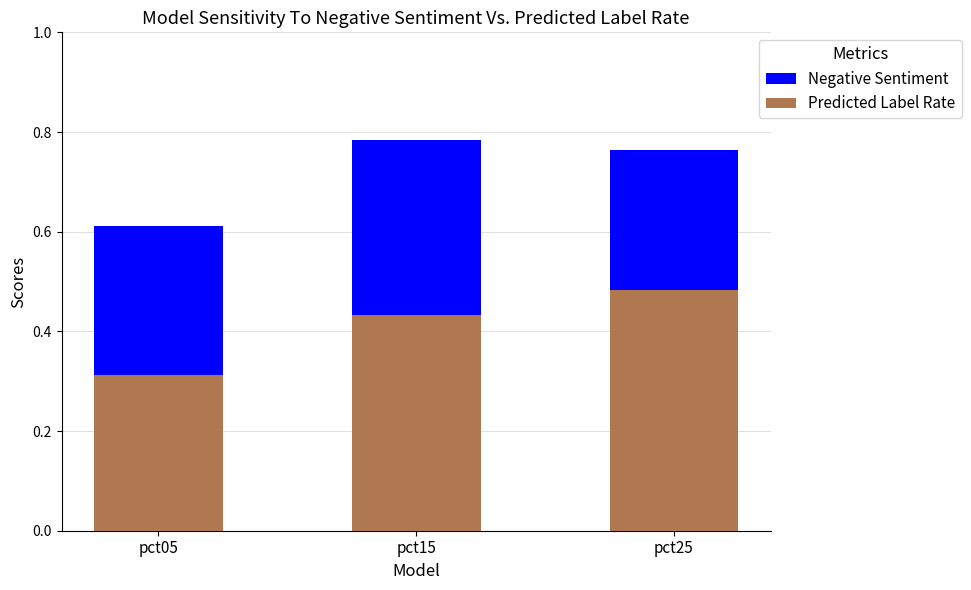

At which category is the sum across all series the highest?

pct25